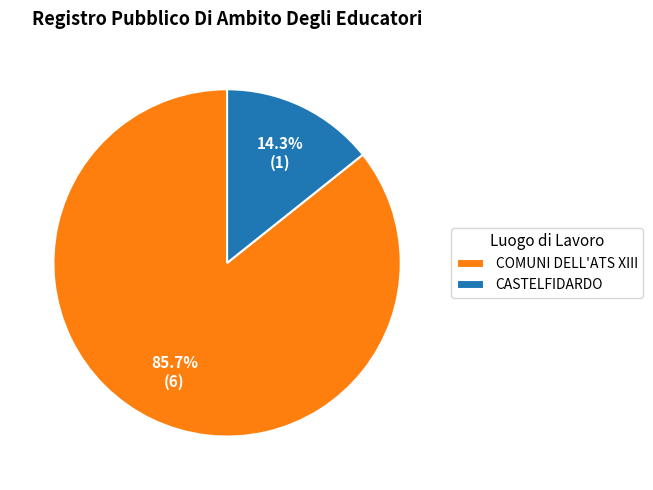

To the nearest percent, what portion does CASTELFIDARDO represent?

14%